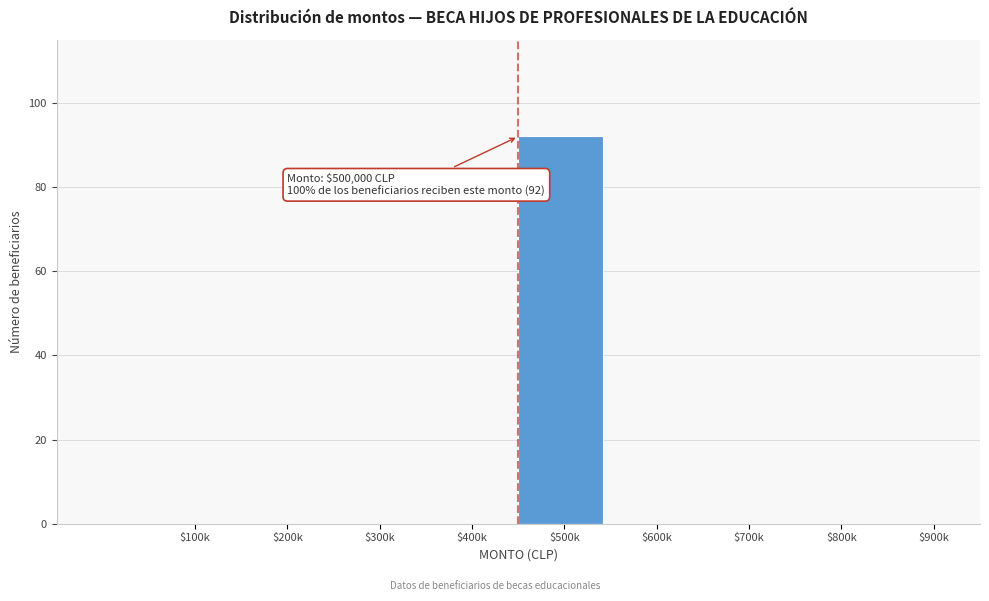

What is the sum of all values?

92